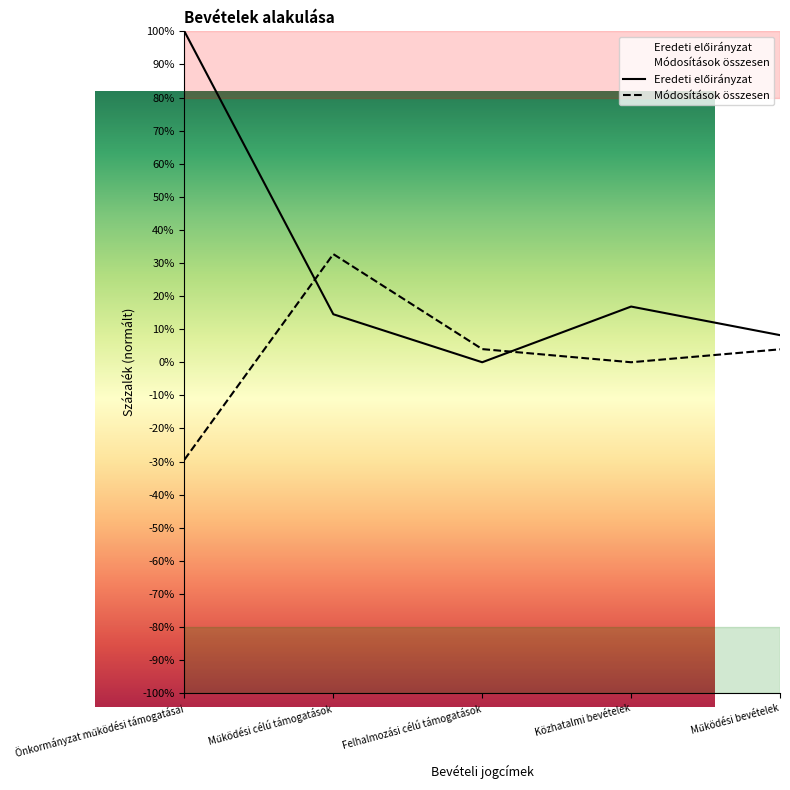

How many values in the Módosítások összesen series are below 3?

2